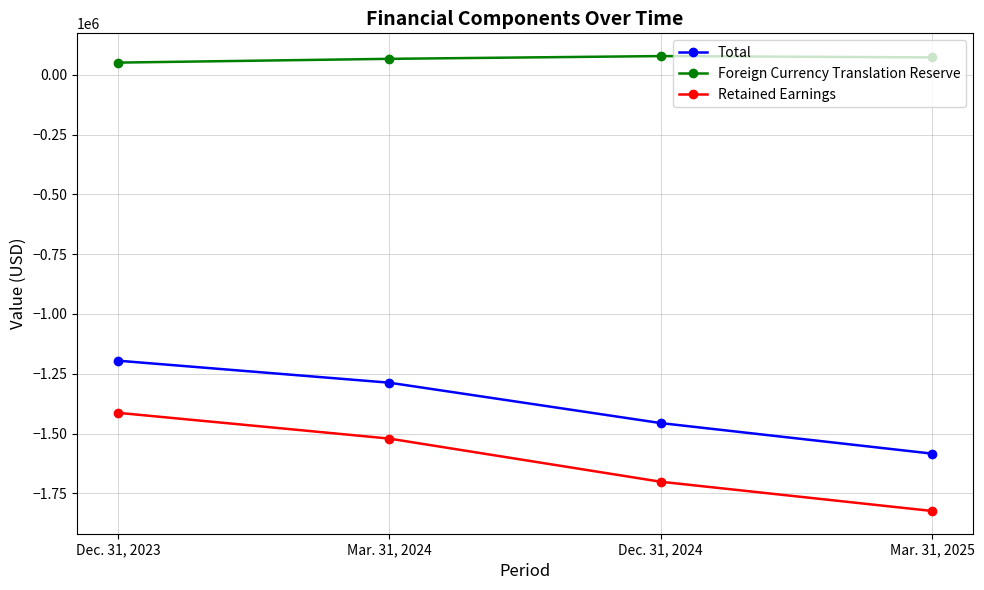

What is the average value of the Total series?

-1380649